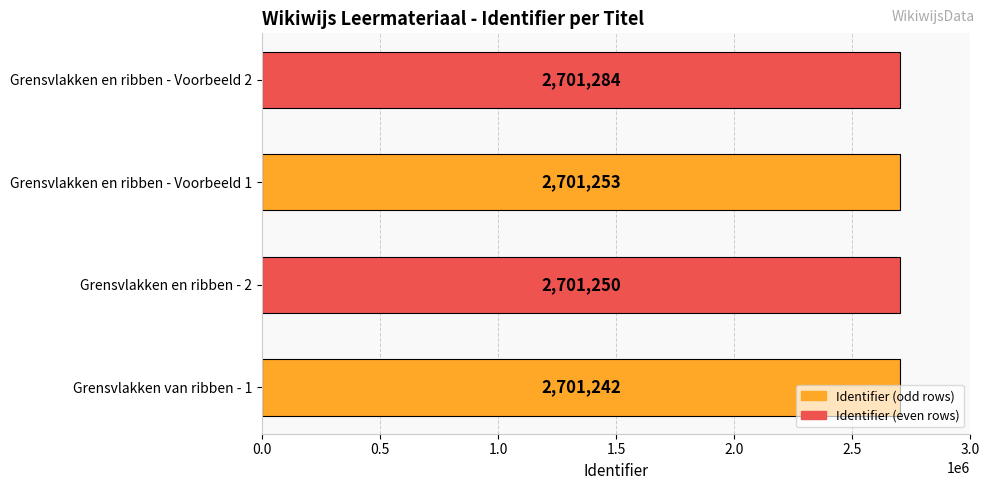

What is the average value?

2701257